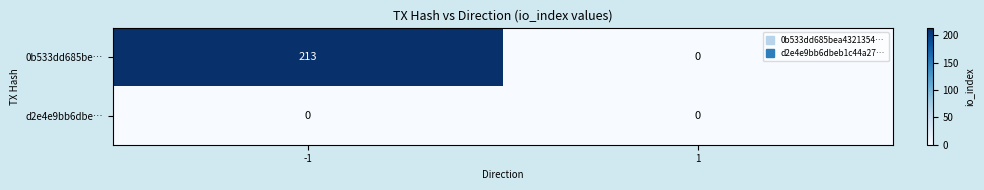

Rank the series by their average value, from lowest to highest.

d2e4e9bb6dbe…, 0b533dd685be…